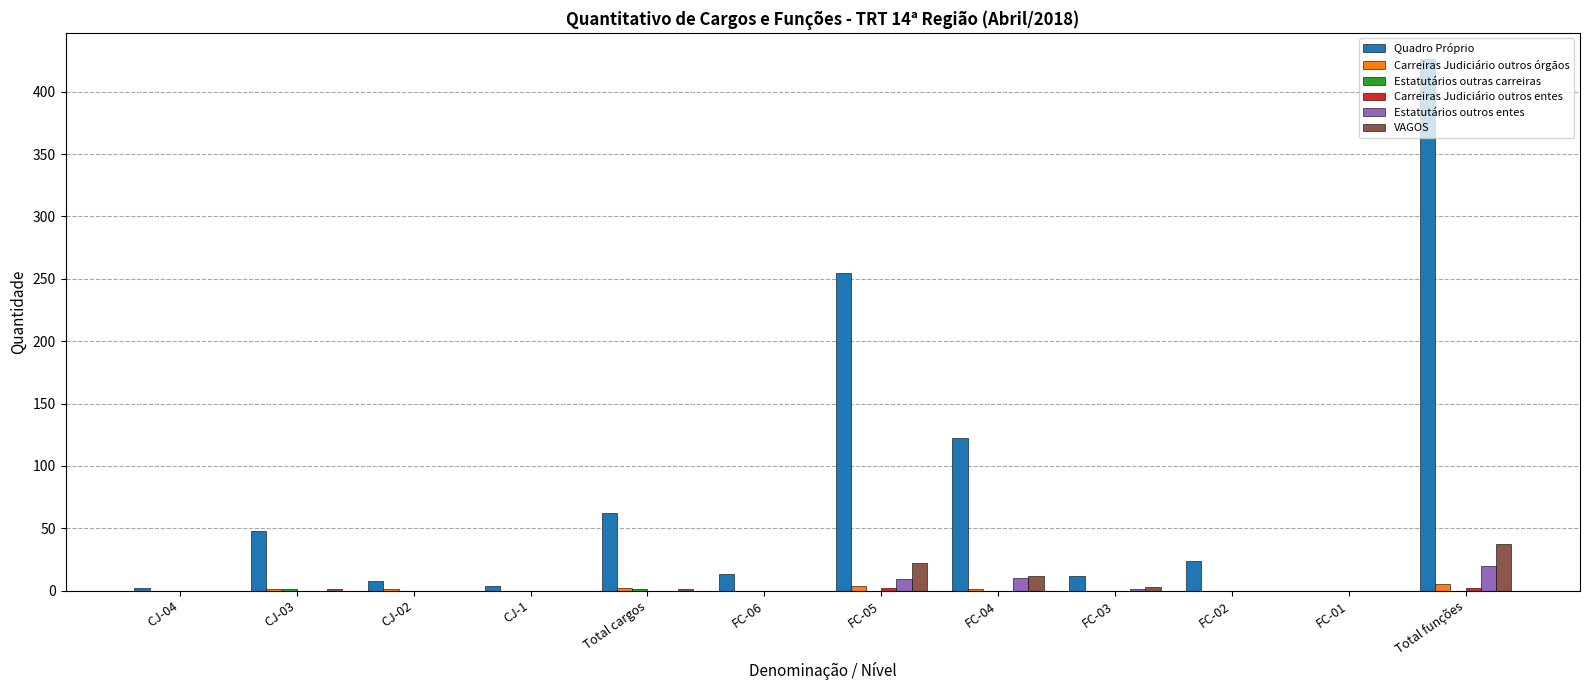

Which series changed the most between FC-06 and Total funções?

Quadro Próprio